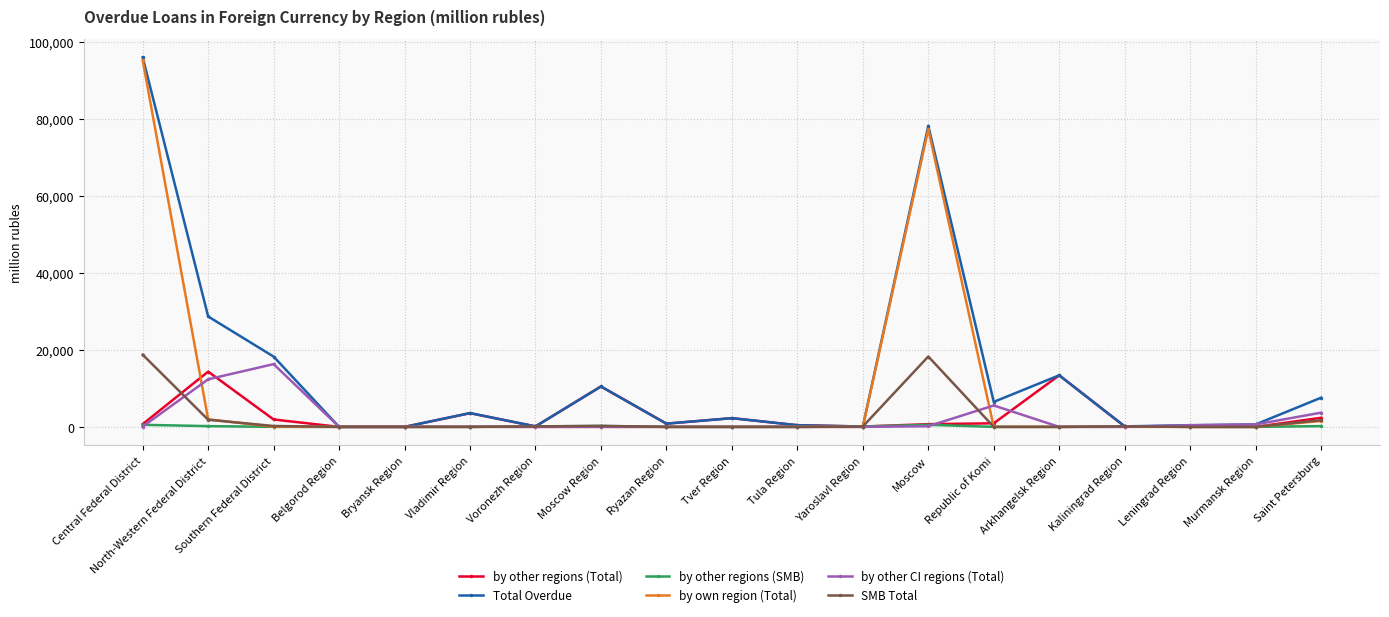

Where does the SMB Total series first go above 2?

Central Federal District